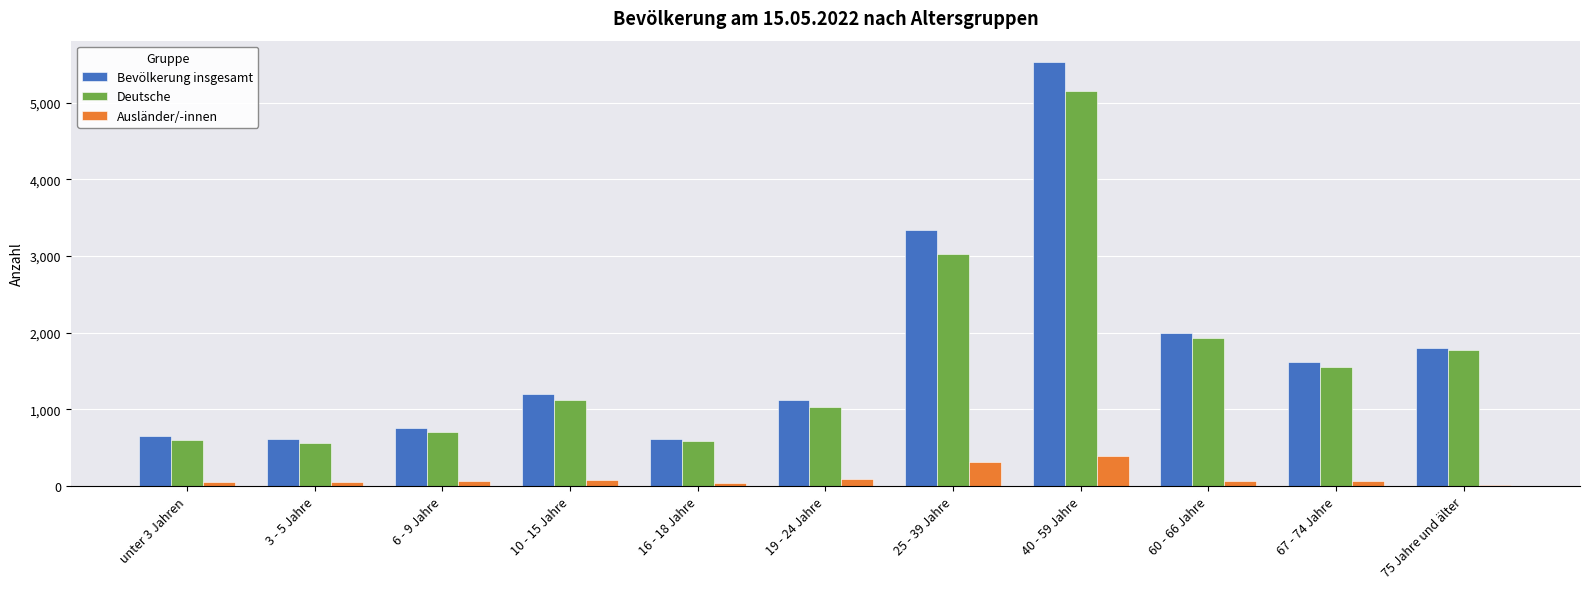

What is the sum of the Deutsche values at 60 - 66 Jahre and 25 - 39 Jahre?

4951